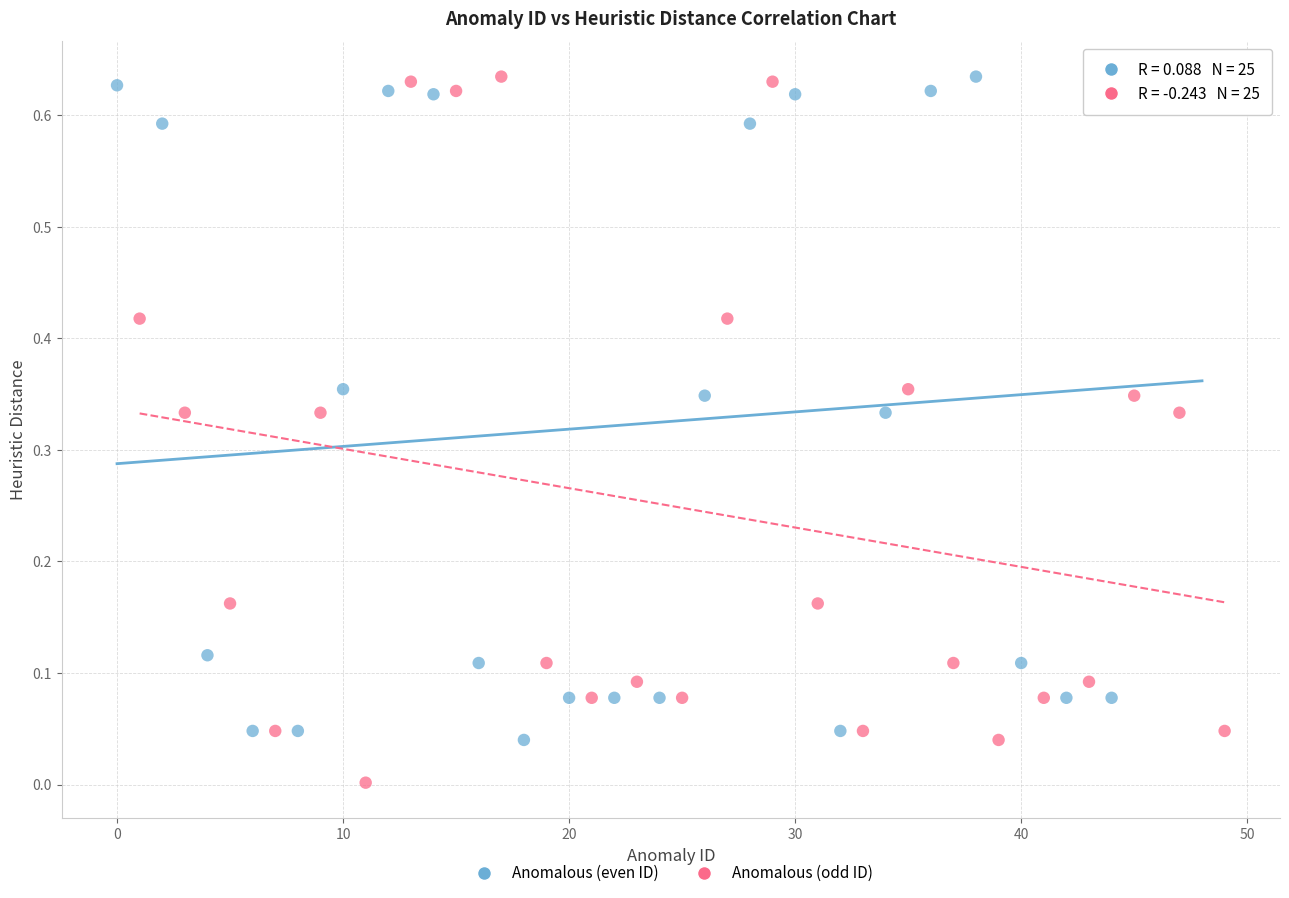

Which series contains the lowest Y value?

Anomalous (odd ID)